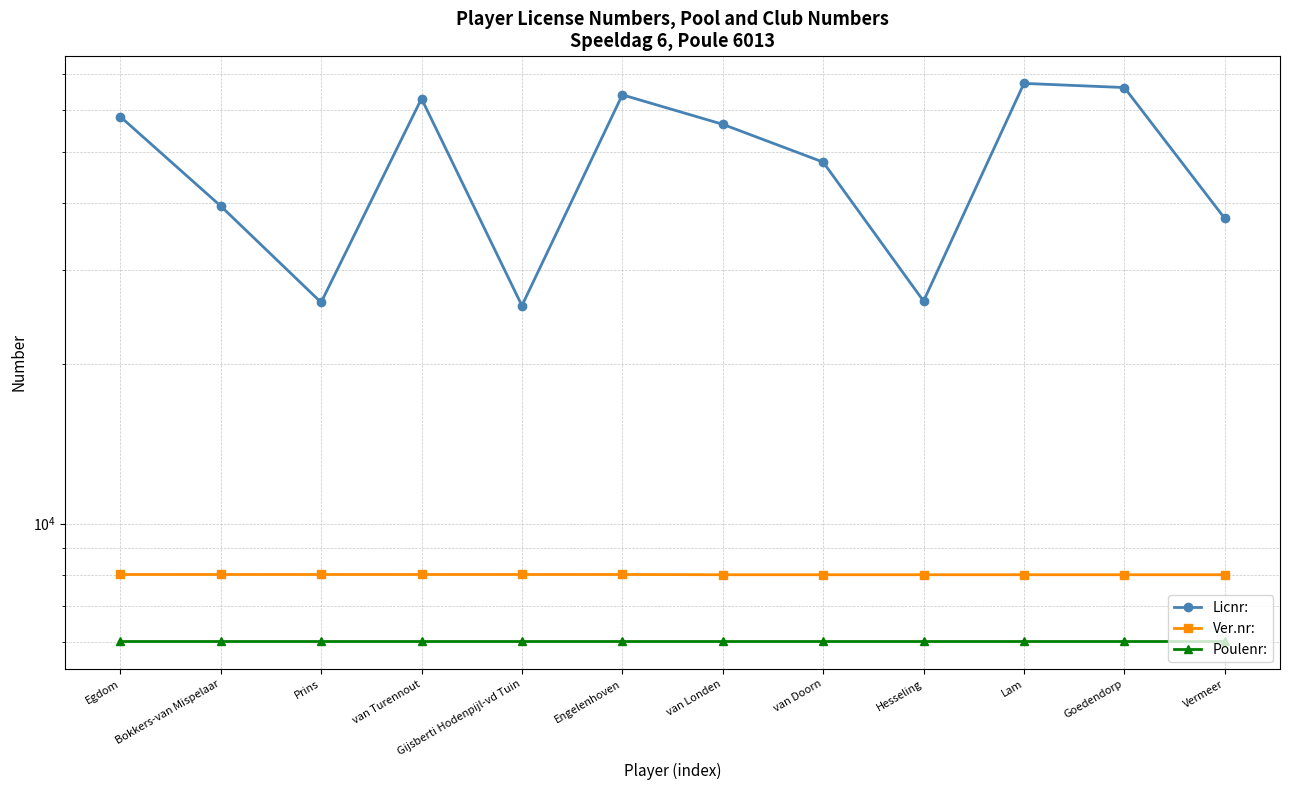

Reading left to right, what are all the values shown in this chart?

Licnr:: Egdom=58242	Bokkers-van Mispelaar=39553	Prins=26059	van Turennout=62966	Gijsberti Hodenpijl-vd Tuin=25692	Engelenhoven=64008	van Londen=56340	van Doorn=47836	Hesseling=26205	Lam=67257	Goedendorp=66059	Vermeer=37480
Ver.nr:: Egdom=8024	Bokkers-van Mispelaar=8024	Prins=8024	van Turennout=8024	Gijsberti Hodenpijl-vd Tuin=8024	Engelenhoven=8024	van Londen=8016	van Doorn=8016	Hesseling=8016	Lam=8016	Goedendorp=8016	Vermeer=8016
Poulenr:: Egdom=6013	Bokkers-van Mispelaar=6013	Prins=6013	van Turennout=6013	Gijsberti Hodenpijl-vd Tuin=6013	Engelenhoven=6013	van Londen=6013	van Doorn=6013	Hesseling=6013	Lam=6013	Goedendorp=6013	Vermeer=6013